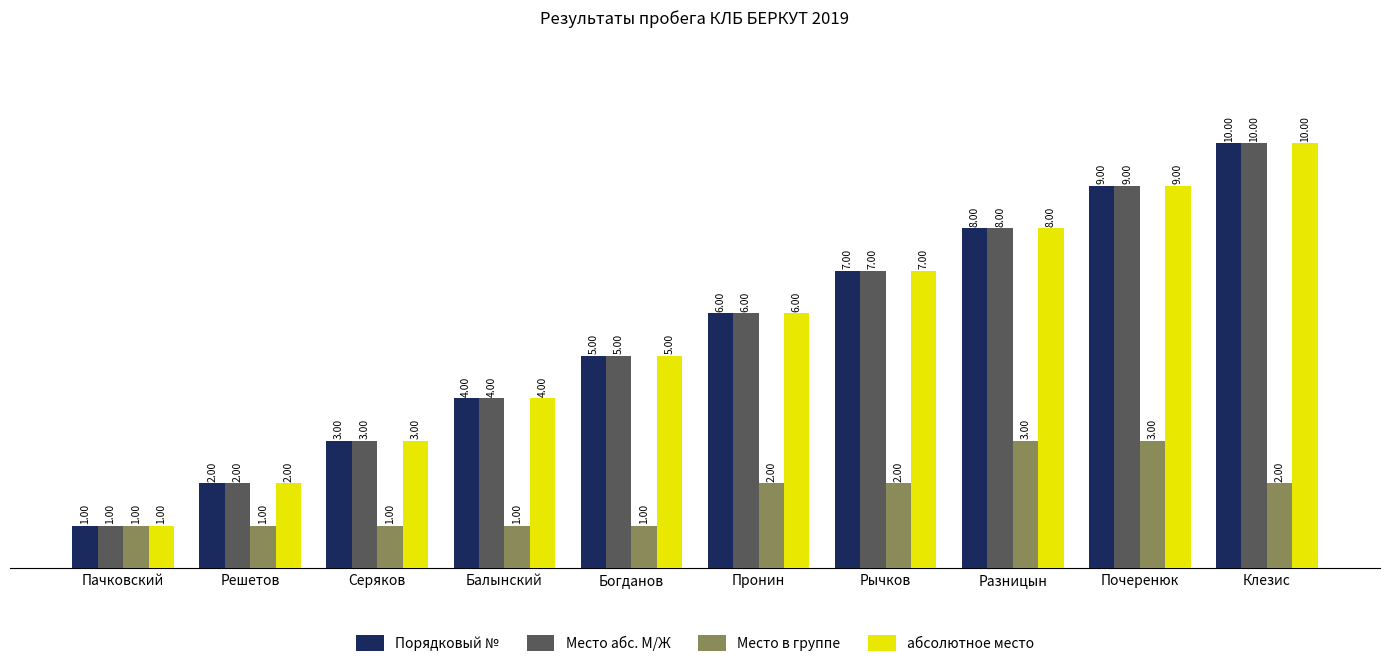

Count the number of data series in this chart.

4